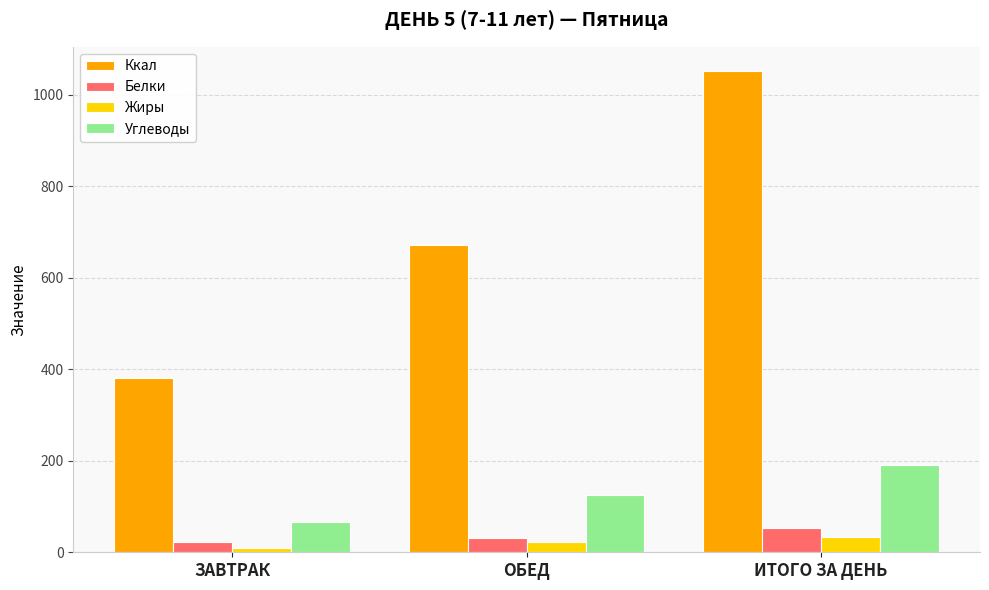

What is the difference between the highest and lowest values at ИТОГО ЗА ДЕНЬ?

1019.4